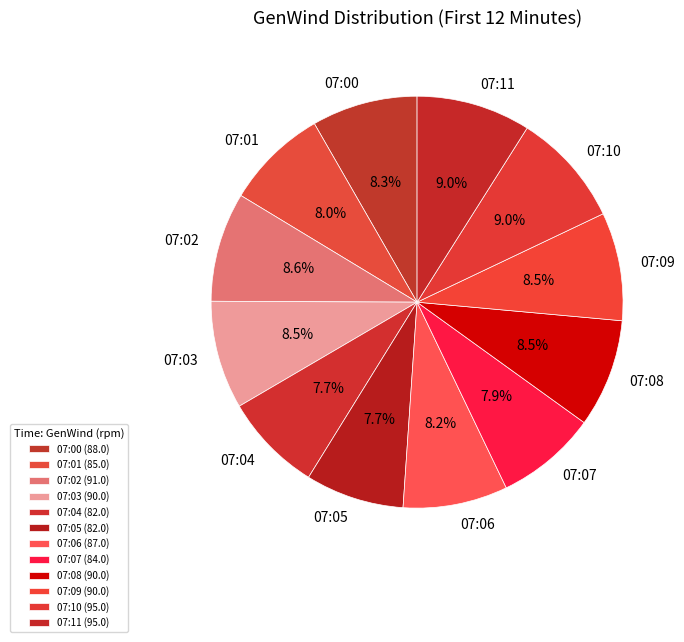

Which slice is the smallest?

07:04